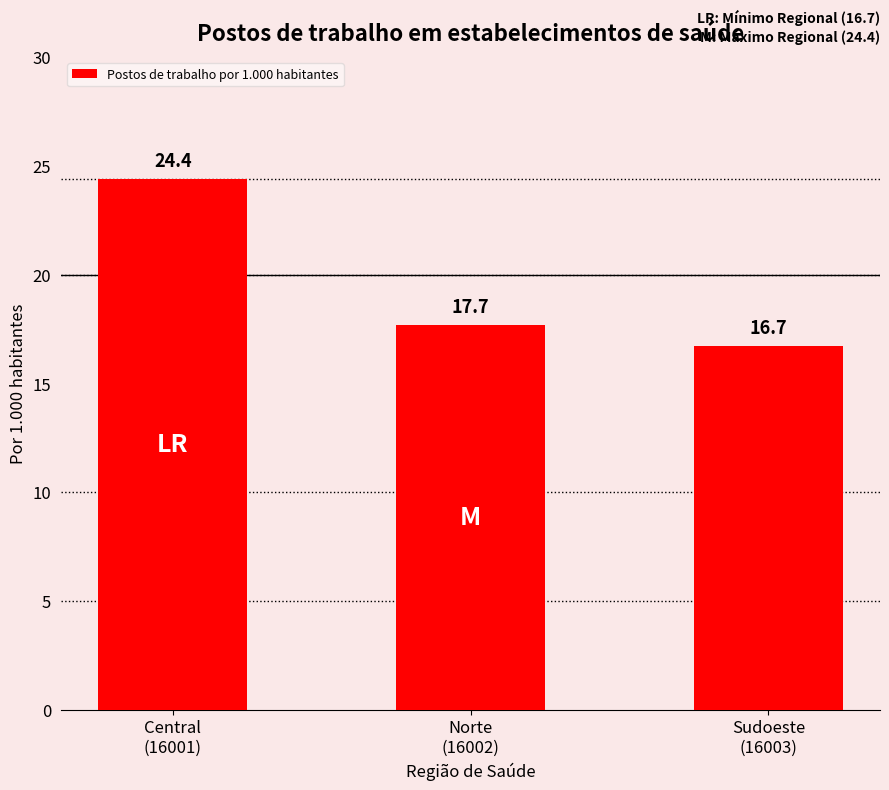

Which category has the lowest value across all series?

Sudoeste
(16003)